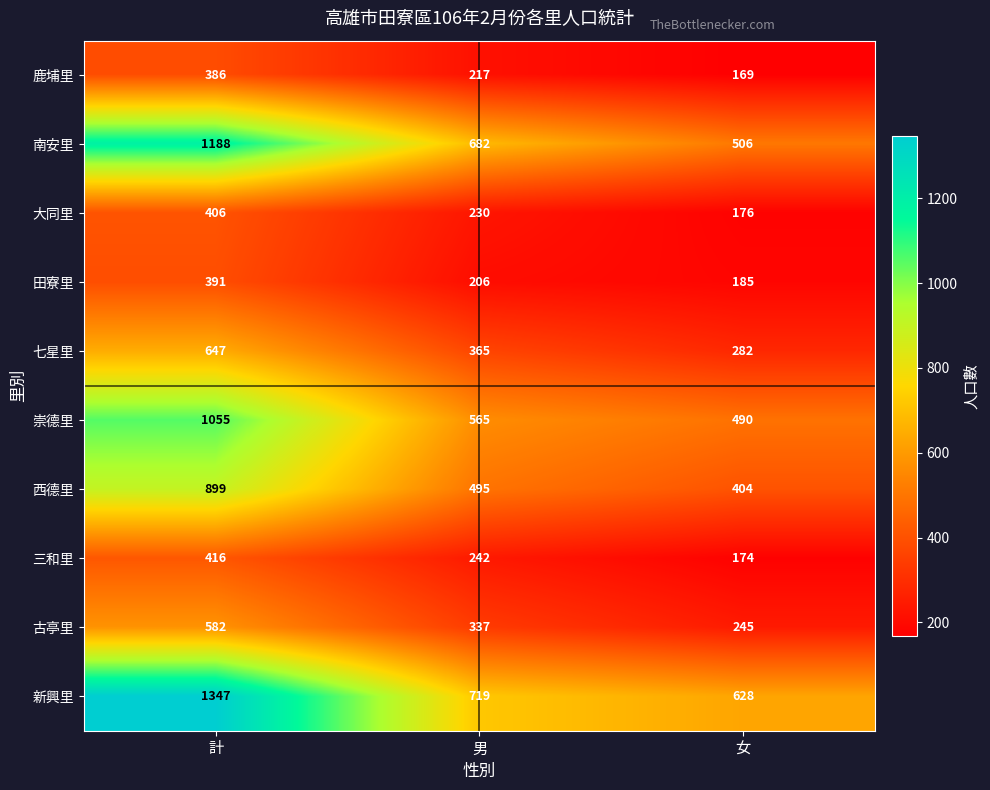

At how many categories does at least one series exceed 610?

3